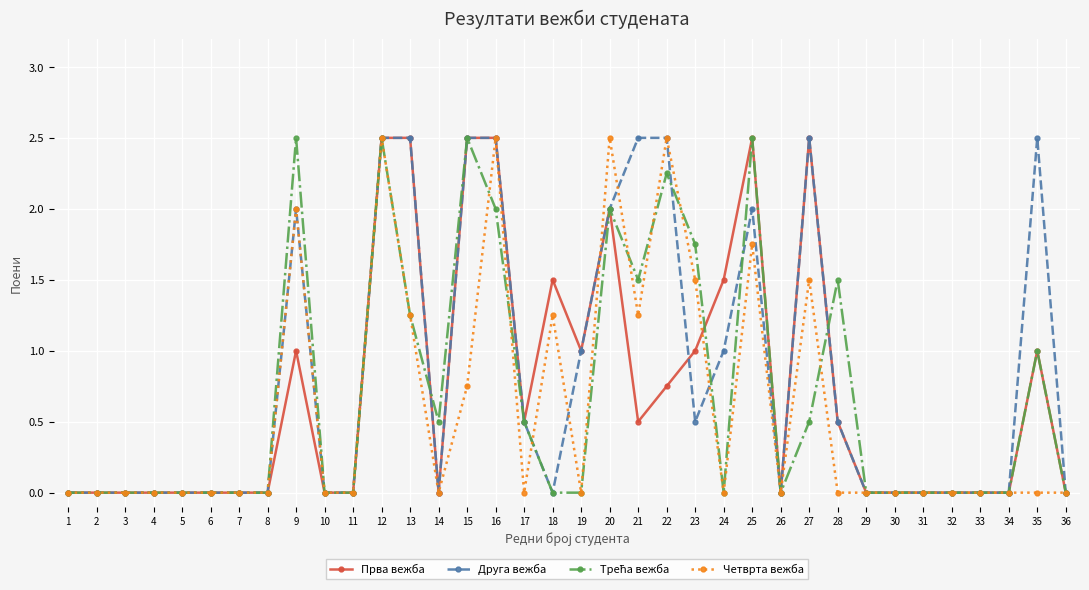

True or false: Друга вежба has a value of 0.0 at 6.

True